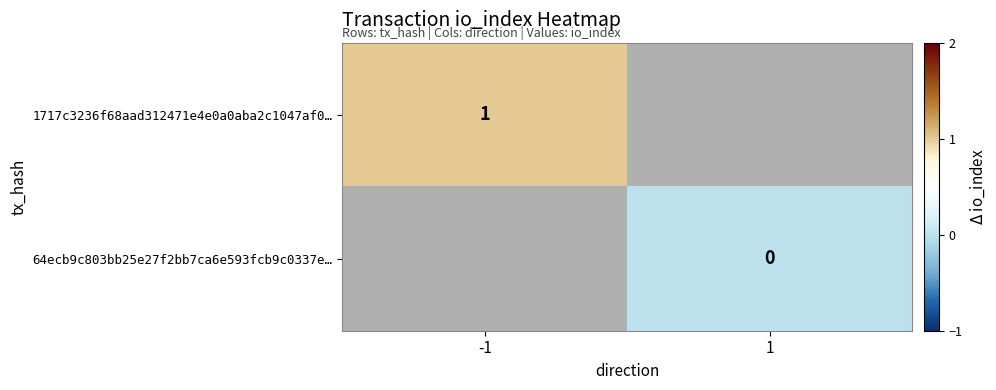

Is it true that 1717c3236f68aad312471e4e0a0aba2c1047af0… equals 1 at -1?

True